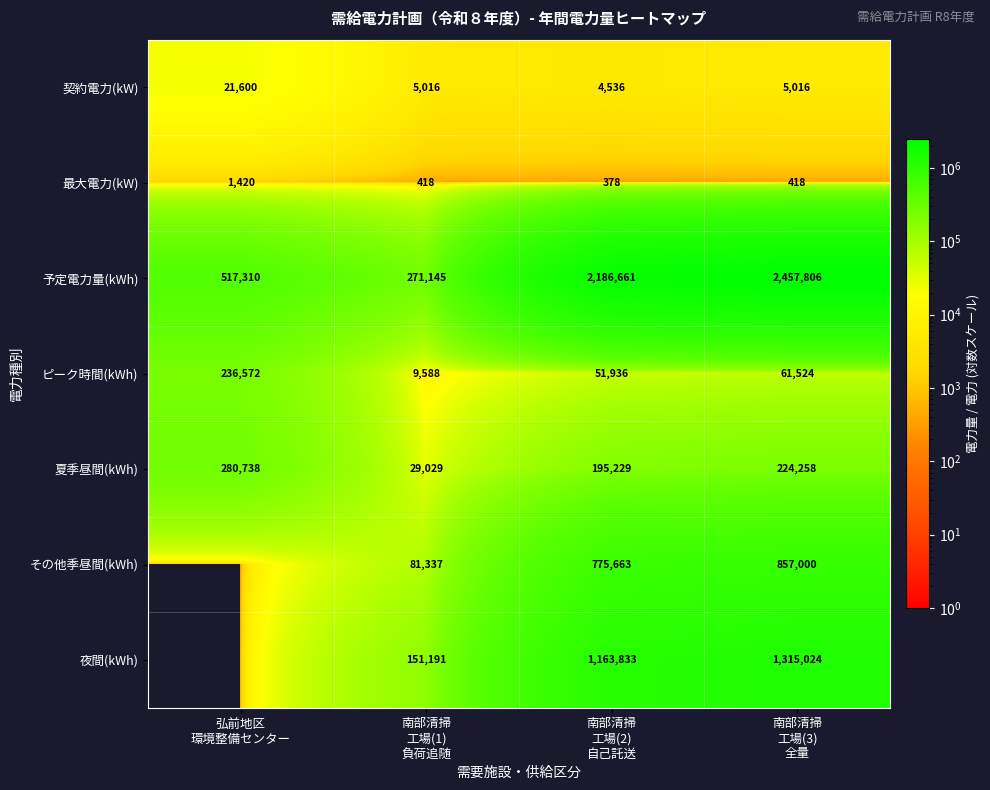

What is the lowest value of the 最大電力(kW) series?

378